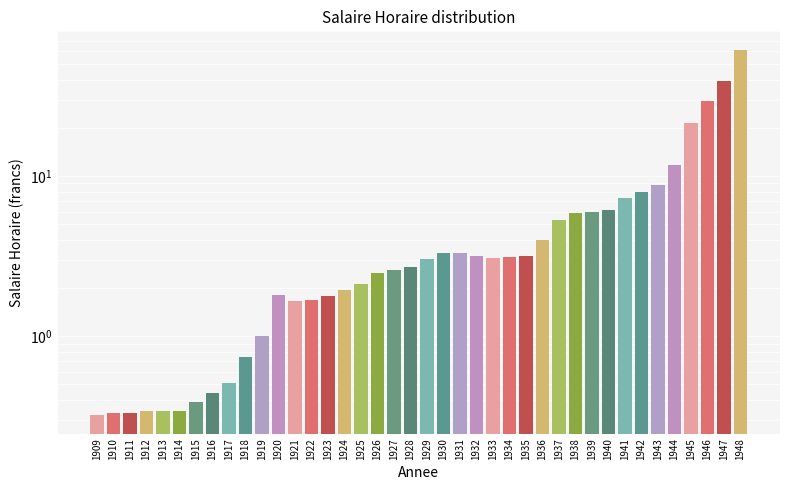

Rank the categories by value from highest to lowest.

1948, 1947, 1946, 1945, 1944, 1943, 1942, 1941, 1940, 1939, 1938, 1937, 1936, 1930, 1931, 1932, 1935, 1934, 1933, 1929, 1928, 1927, 1926, 1925, 1924, 1920, 1923, 1922, 1921, 1919, 1918, 1917, 1916, 1915, 1912, 1913, 1914, 1910, 1911, 1909